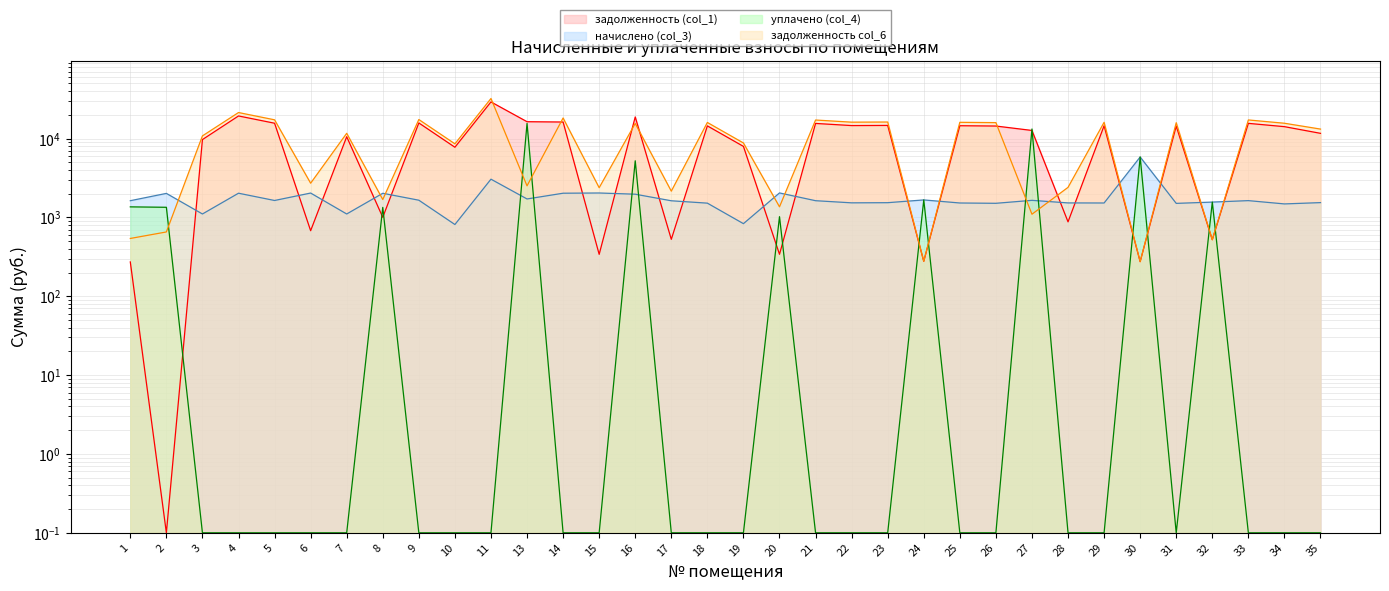

At how many categories does at least one series exceed 19597?

2